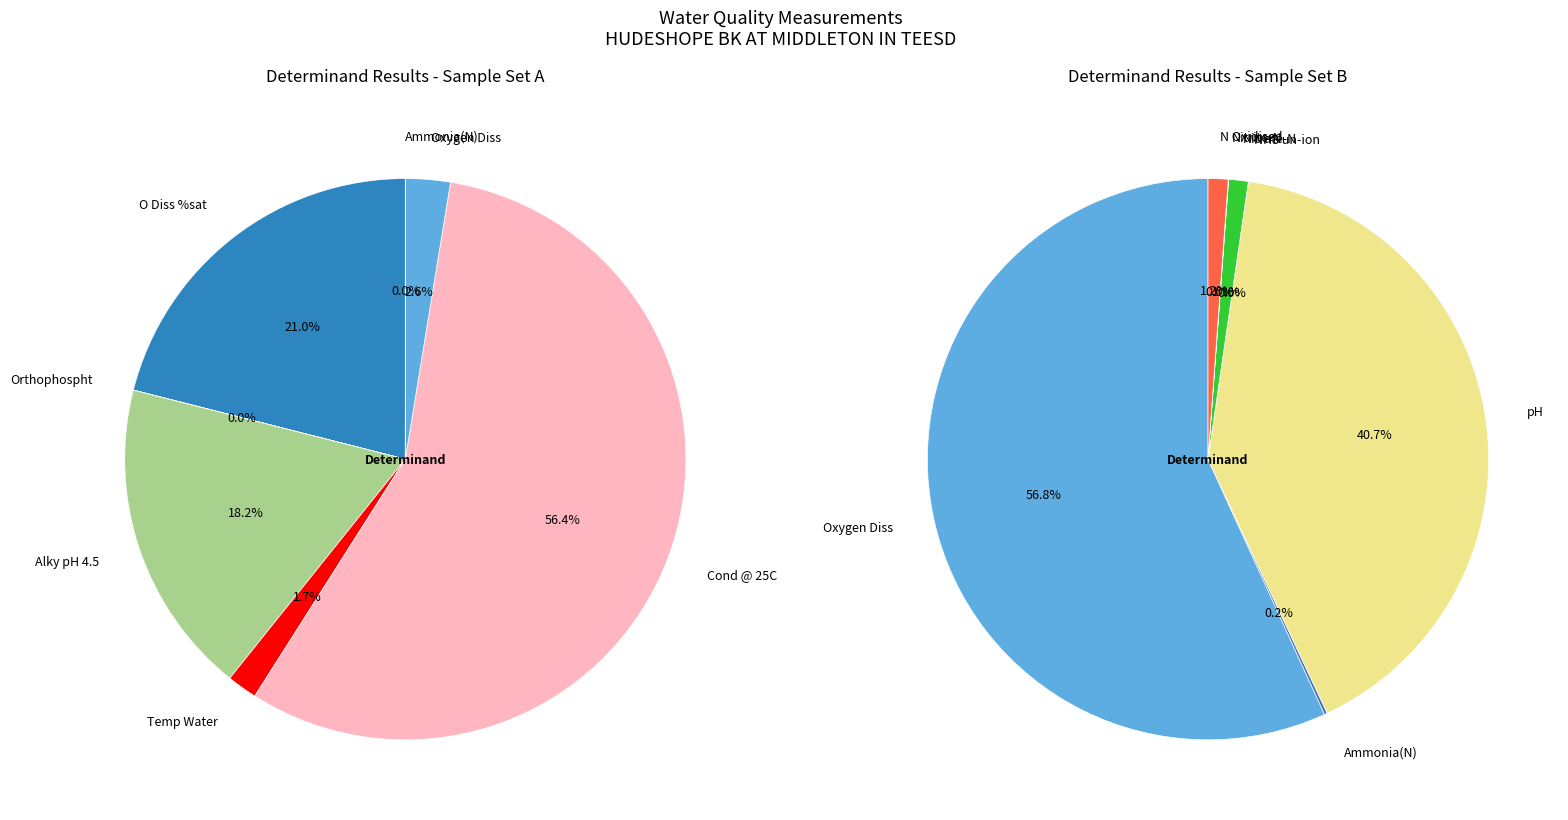

What percentage is NOT represented by Nitrite-N?

100.0%